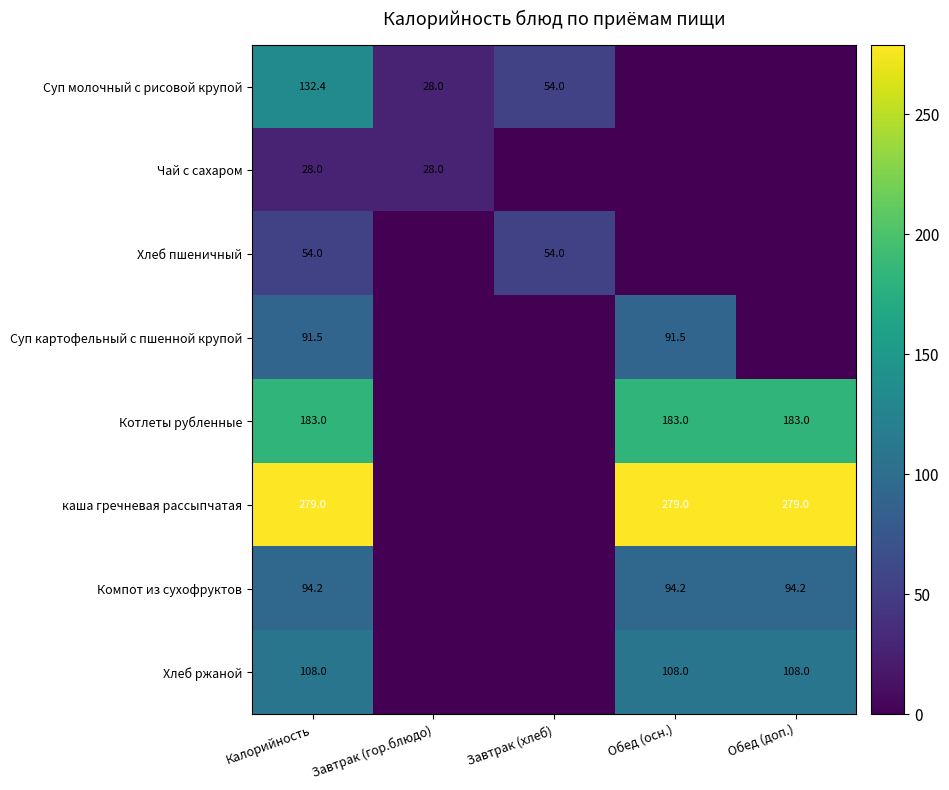

Is it true that Чай с сахаром equals 28.0 at Калорийность?

True